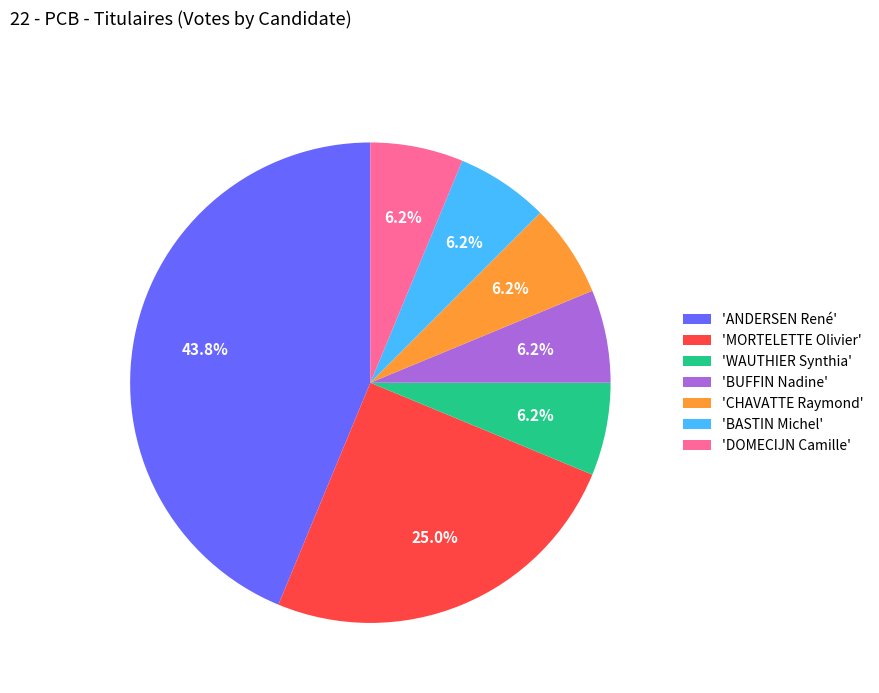

How many slices are in this pie chart?

7